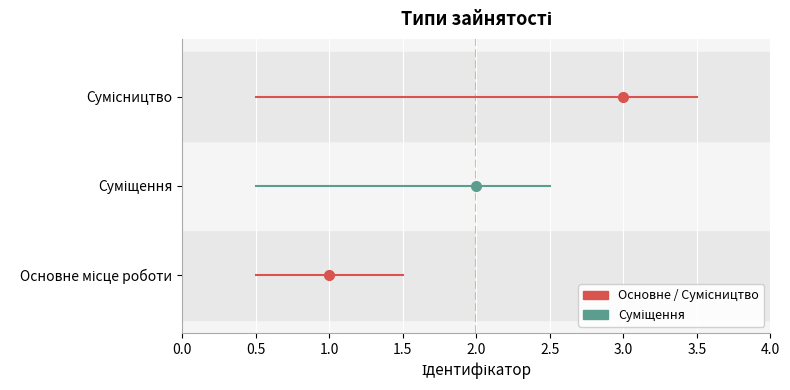

Is this an area chart (filled region under the line)?

No